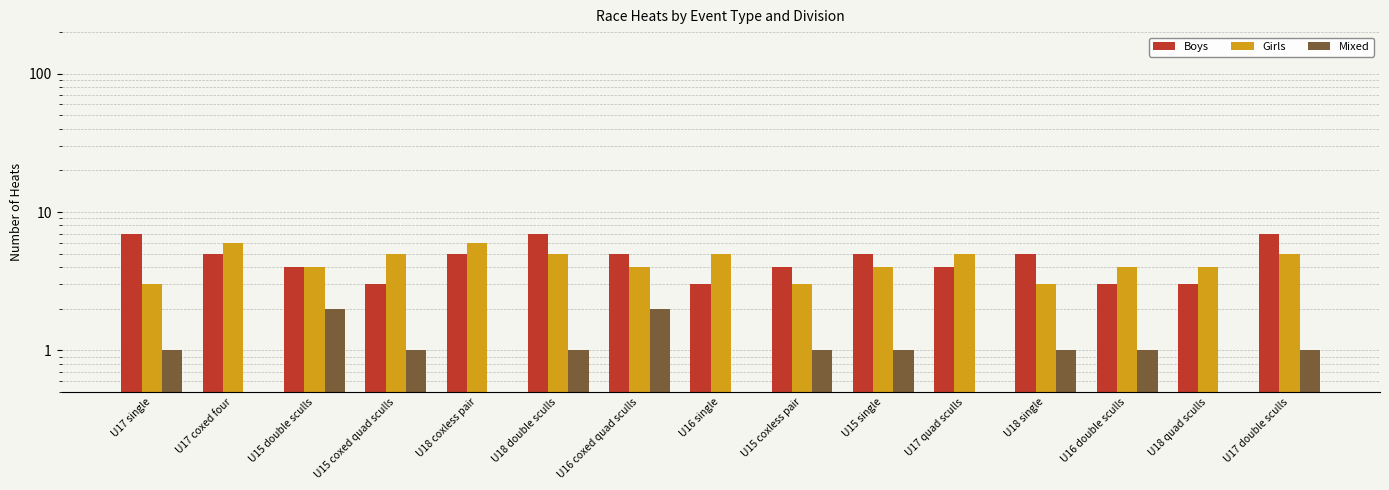

Reading left to right, list all the values displayed in this chart.

Boys: U17 single=7	U17 coxed four=5	U15 double sculls=4	U15 coxed quad sculls=3	U18 coxless pair=5	U18 double sculls=7	U16 coxed quad sculls=5	U16 single=3	U15 coxless pair=4	U15 single=5	U17 quad sculls=4	U18 single=5	U16 double sculls=3	U18 quad sculls=3	U17 double sculls=7
Girls: U17 single=3	U17 coxed four=6	U15 double sculls=4	U15 coxed quad sculls=5	U18 coxless pair=6	U18 double sculls=5	U16 coxed quad sculls=4	U16 single=5	U15 coxless pair=3	U15 single=4	U17 quad sculls=5	U18 single=3	U16 double sculls=4	U18 quad sculls=4	U17 double sculls=5
Mixed: U17 single=1	U17 coxed four=0	U15 double sculls=2	U15 coxed quad sculls=1	U18 coxless pair=0	U18 double sculls=1	U16 coxed quad sculls=2	U16 single=0	U15 coxless pair=1	U15 single=1	U17 quad sculls=0	U18 single=1	U16 double sculls=1	U18 quad sculls=0	U17 double sculls=1